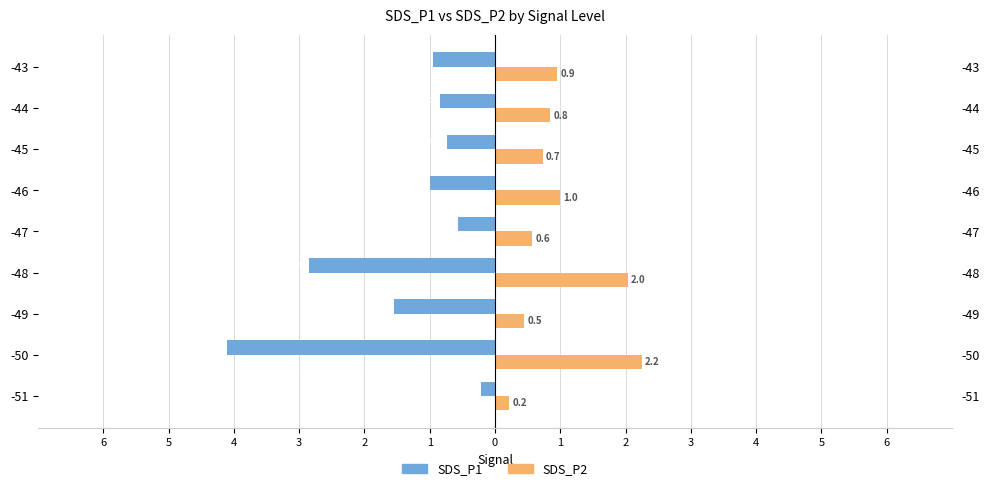

What is the value of the SDS_P2 bar at the 4th from the left?

2.0